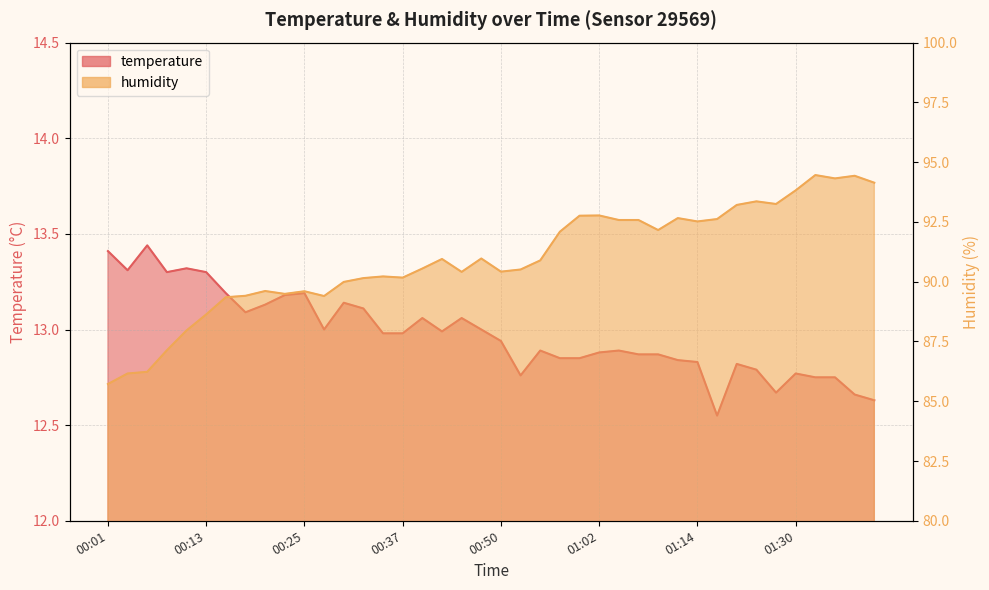

What position from the left is 01:17?

32